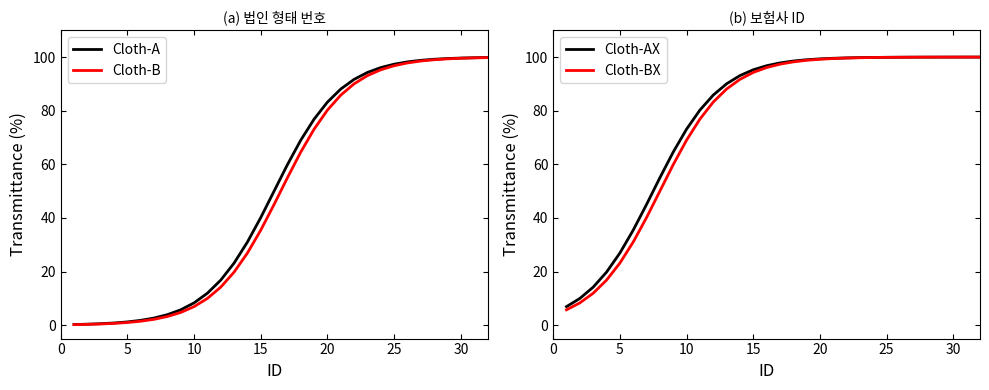

Is it true that Cloth-AX equals 95.3 at 15?

True